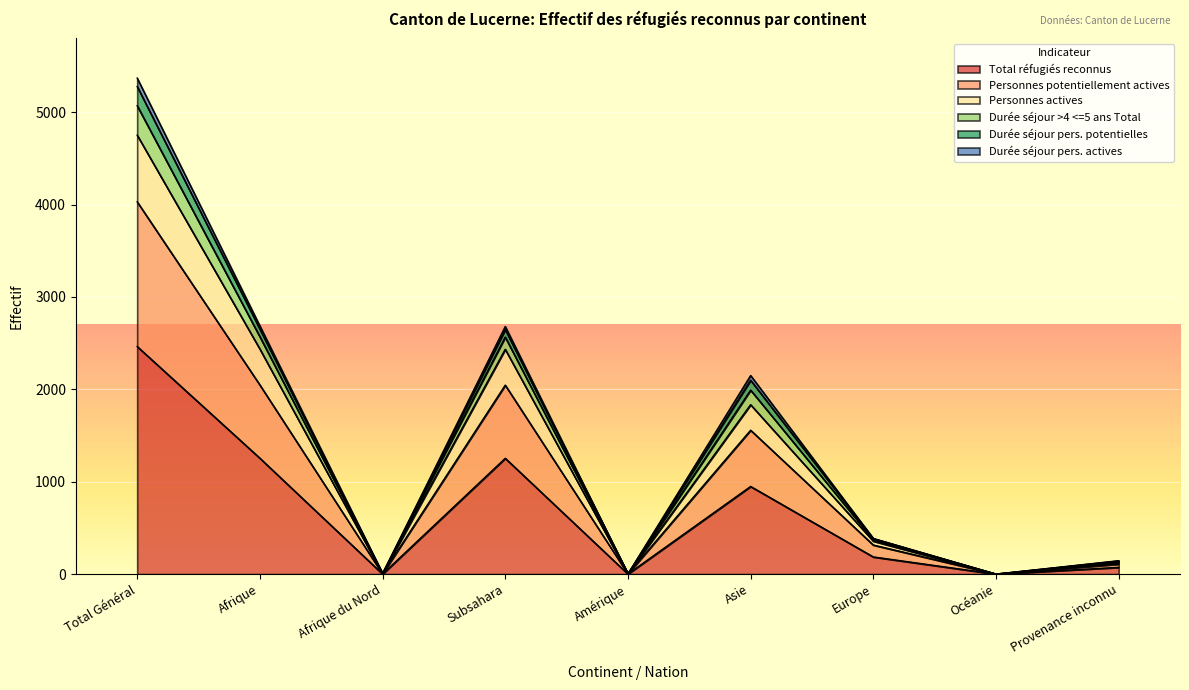

At which label does Total réfugiés reconnus reach its peak?

Total Général